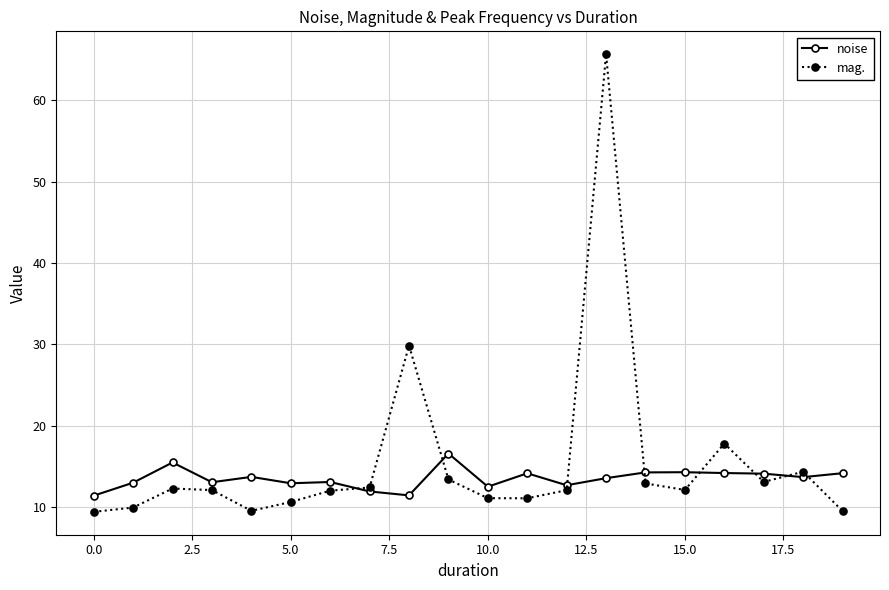

How many intersections are there between mag. and noise?

8